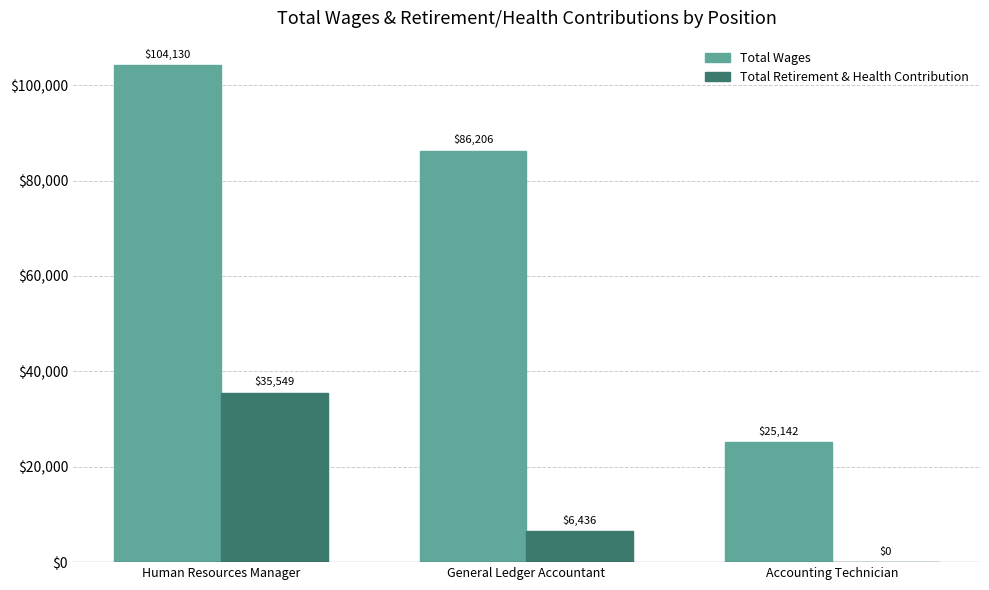

How many Total Wages values are between 25142 and 104130?

3